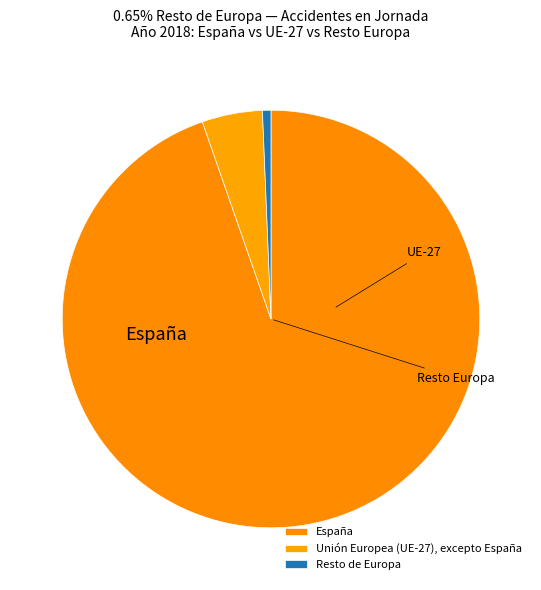

Rank the categories by value from highest to lowest.

España, Unión Europea (UE-27), excepto España, Resto de Europa